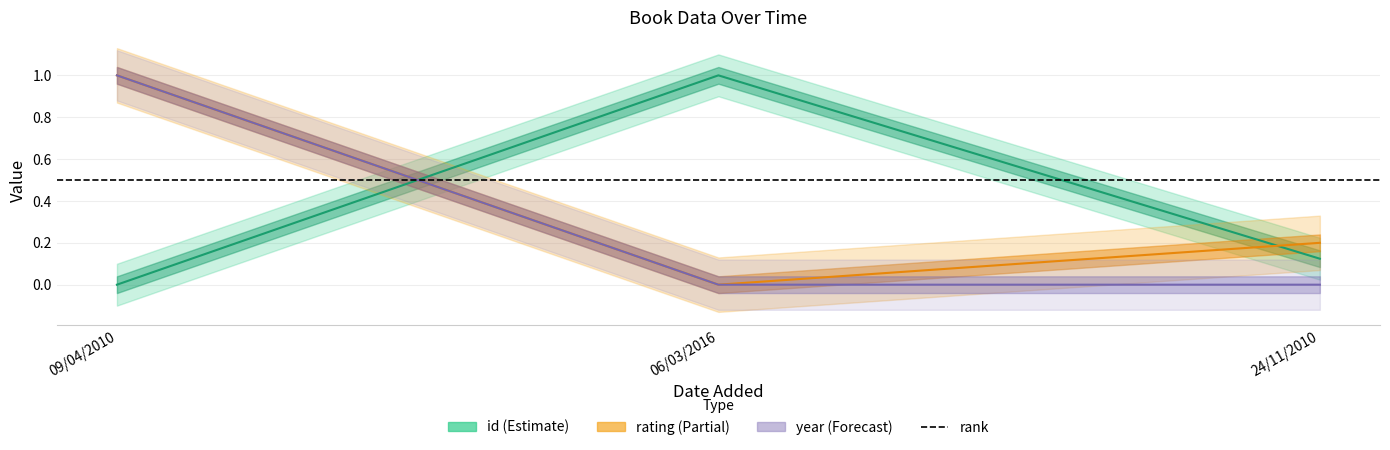

What is the label of the 3rd point from the left?

24/11/2010